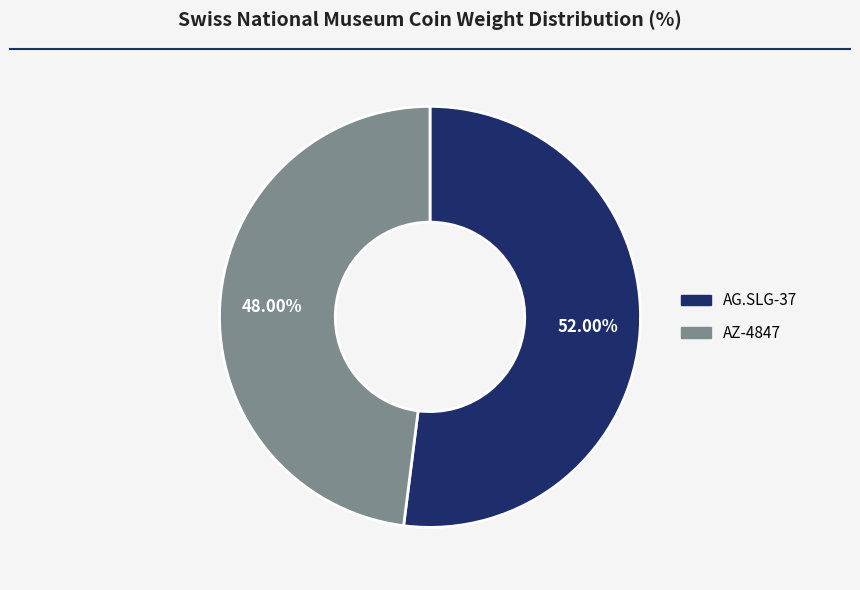

To the nearest percent, what is the average slice percentage?

50%